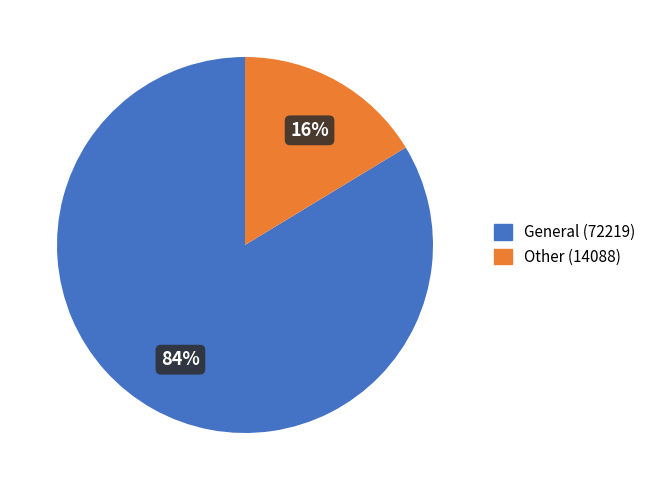

How many slices are in this pie chart?

2